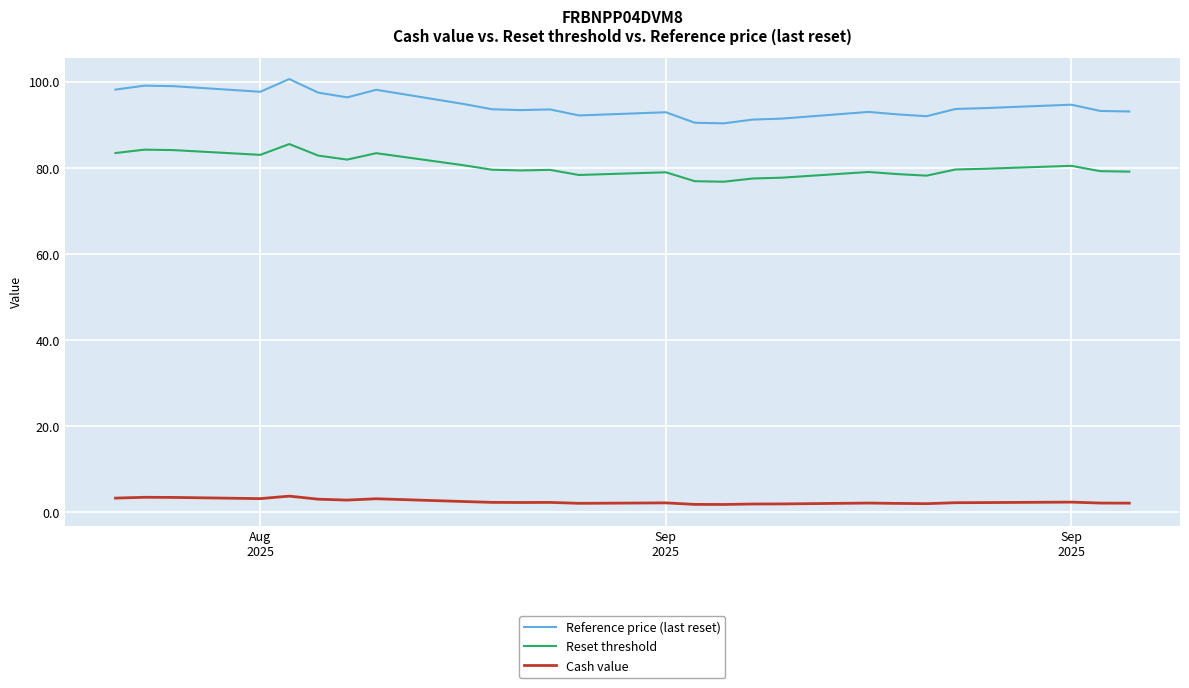

True or false: Reset threshold and Reference price (last reset) intersect in this chart.

False